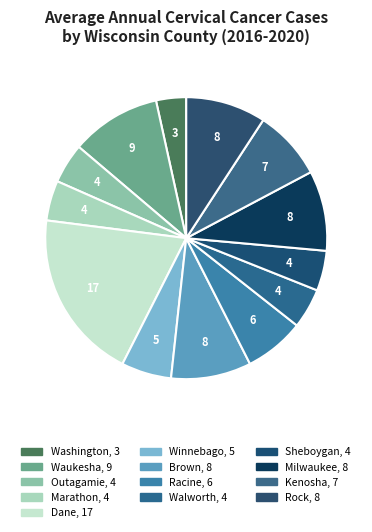

How many slices are in this pie chart?

13